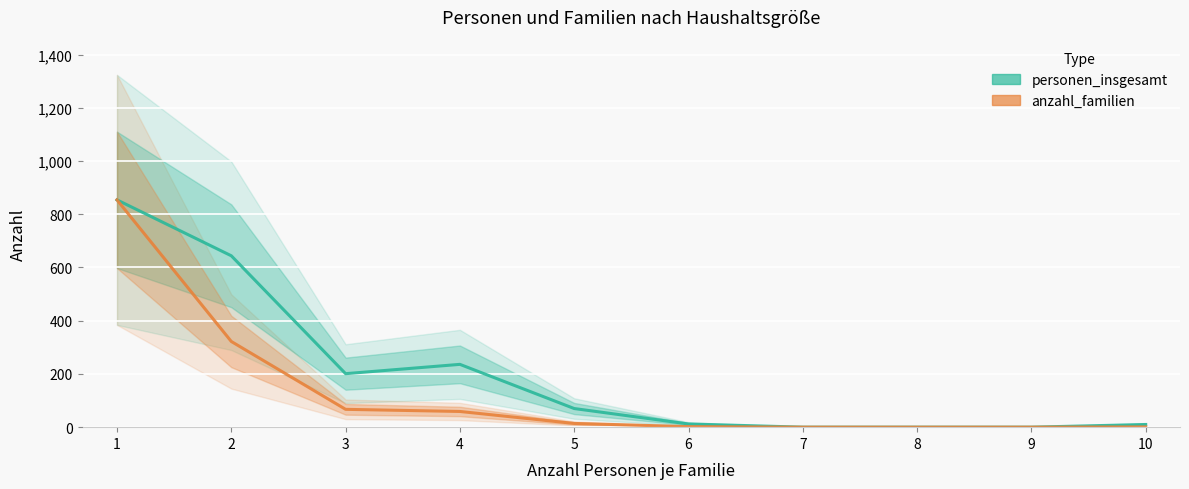

True or false: anzahl_familien and personen_insgesamt intersect in this chart.

False